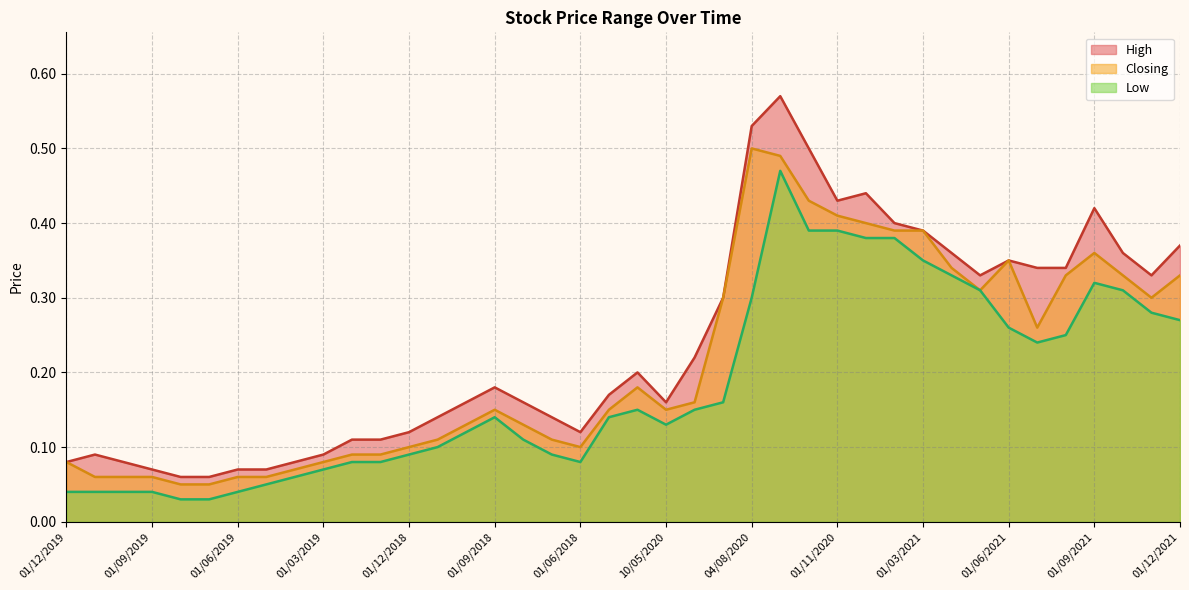

Reading left to right, extract all data points from this chart.

High: 0.1	0.1	0.1	0.1	0.1	0.1	0.1	0.1	0.1	0.1	0.1	0.1	0.1	0.1	0.2	0.2	0.2	0.1	0.1	0.2	0.2	0.2	0.2	0.3	0.5	0.6	0.5	0.4	0.4	0.4	0.4	0.4	0.3	0.3	0.3	0.3	0.4	0.4	0.3	0.4
Closing: 0.1	0.1	0.1	0.1	0.1	0.1	0.1	0.1	0.1	0.1	0.1	0.1	0.1	0.1	0.1	0.1	0.1	0.1	0.1	0.1	0.2	0.1	0.2	0.3	0.5	0.5	0.4	0.4	0.4	0.4	0.4	0.3	0.3	0.3	0.3	0.3	0.4	0.3	0.3	0.3
Low: 0.0	0.0	0.0	0.0	0.0	0.0	0.0	0.1	0.1	0.1	0.1	0.1	0.1	0.1	0.1	0.1	0.1	0.1	0.1	0.1	0.1	0.1	0.1	0.2	0.3	0.5	0.4	0.4	0.4	0.4	0.3	0.3	0.3	0.3	0.2	0.2	0.3	0.3	0.3	0.3